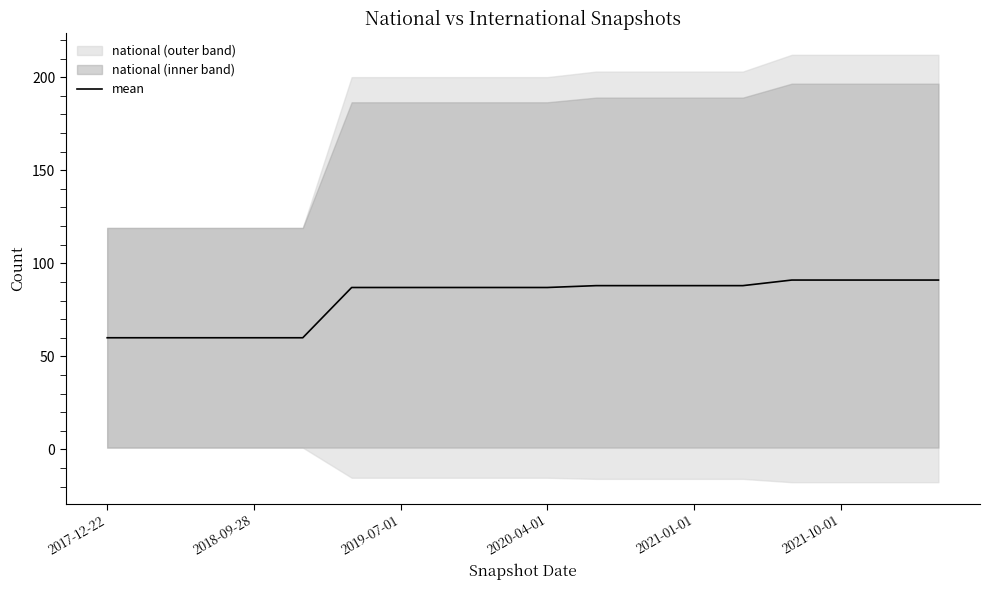

How many values exceed 87?

8